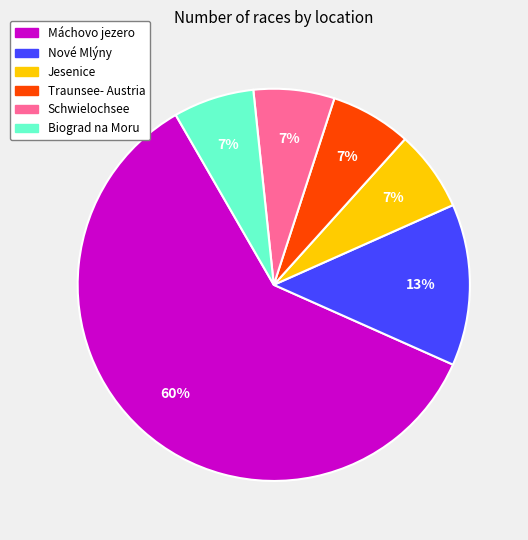

To the nearest percent, what is the average slice percentage?

17%